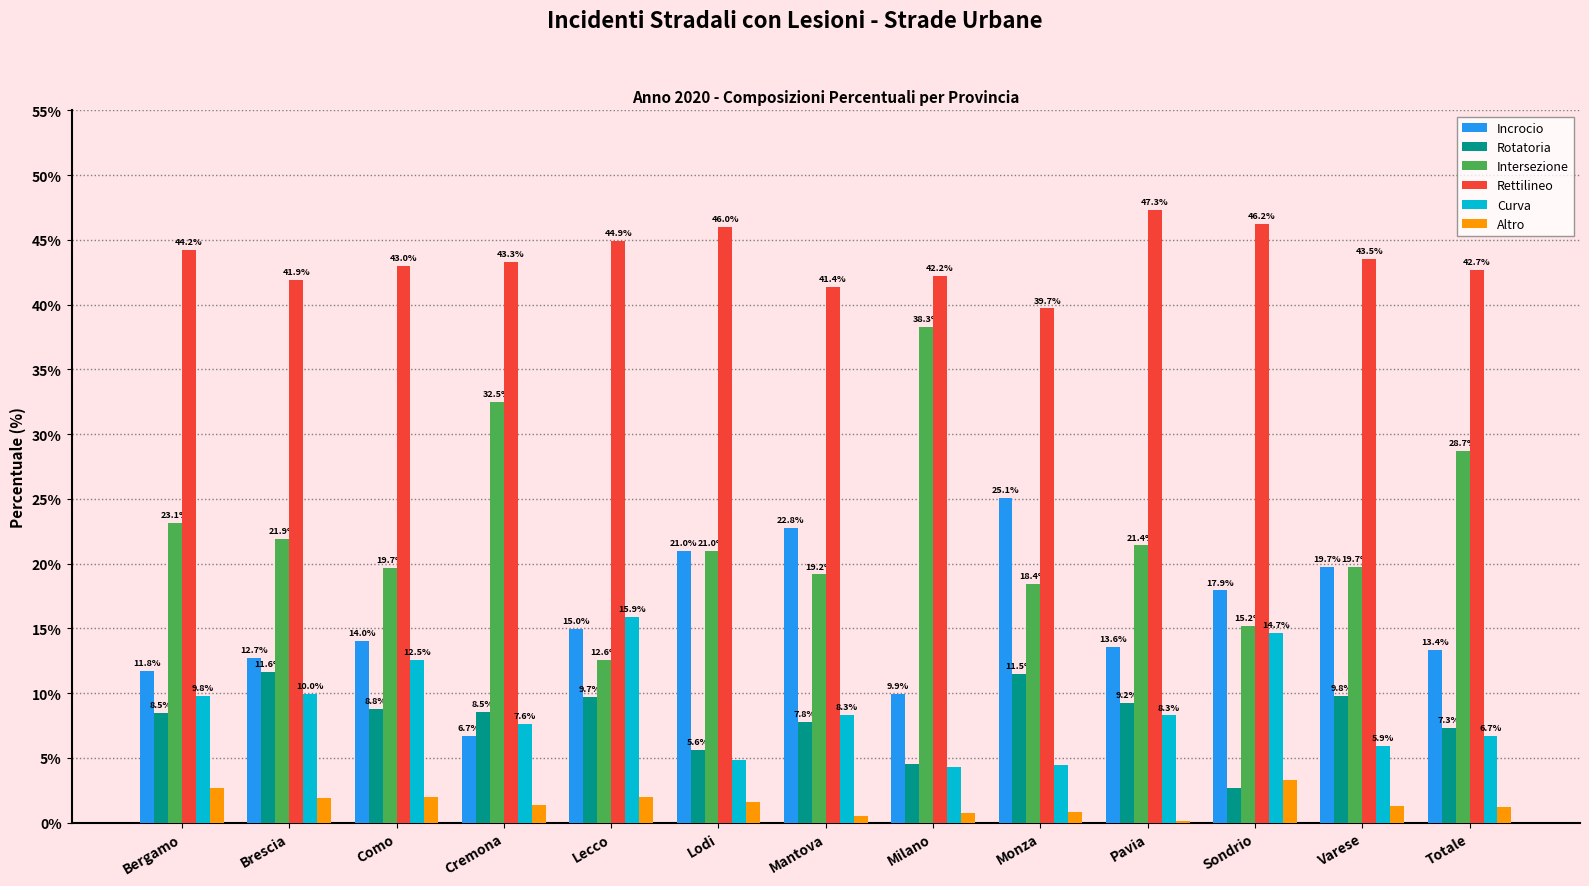

Is it true that Rettilineo equals 60.0 at Monza?

False